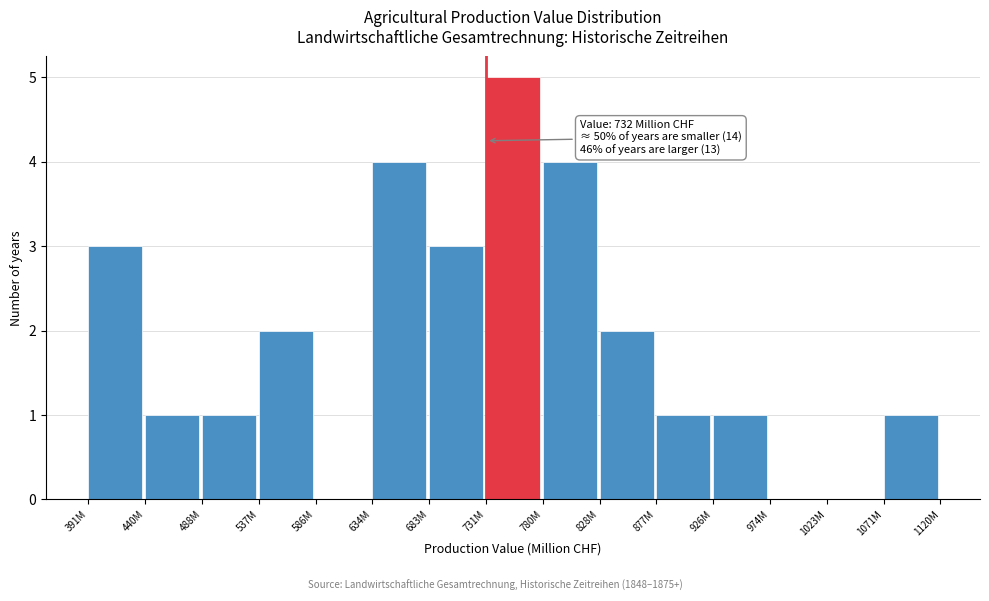

Reading left to right, what are all the values shown in this chart?

391M=3	440M=1	488M=1	537M=2	586M=0	634M=4	683M=3	731M=5	780M=4	828M=2	877M=1	926M=1	974M=0	1023M=0	1071M=1